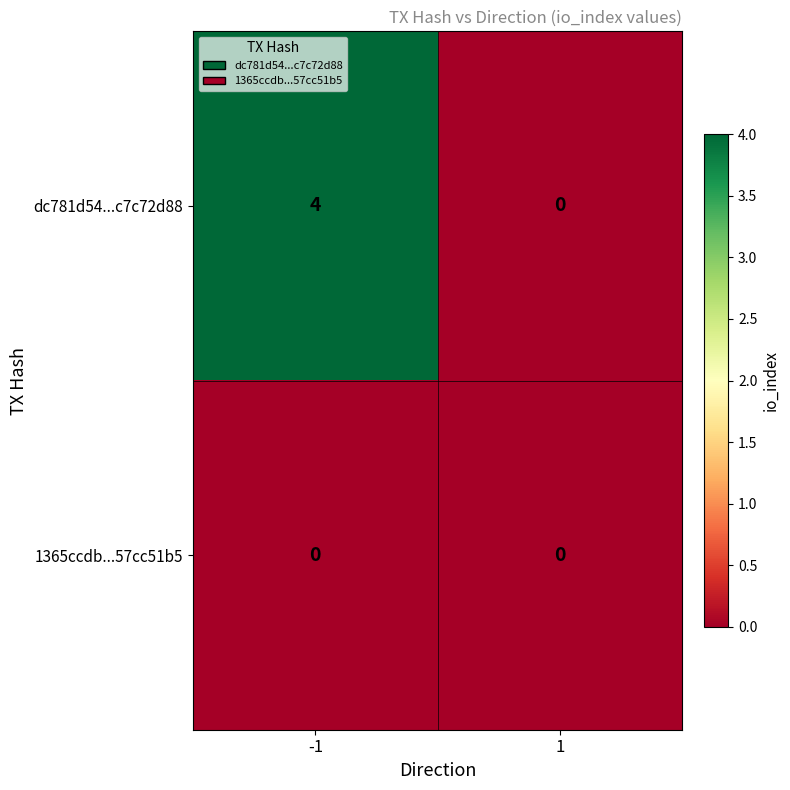

True or false: dc781d54...c7c72d88 has a value of -2 at 1.

False